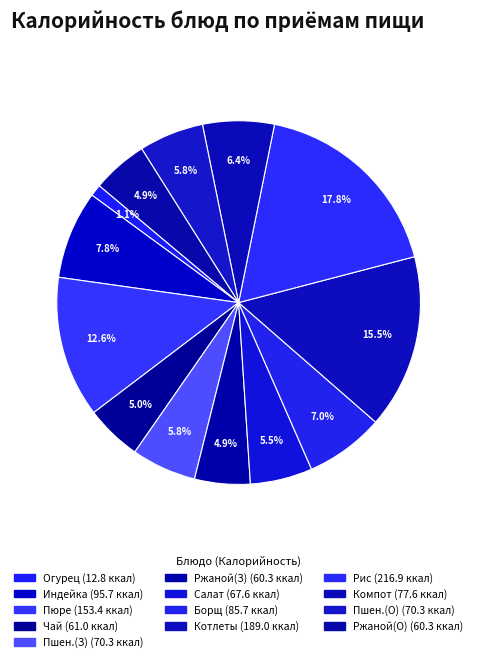

Count the number of slices in the pie.

13